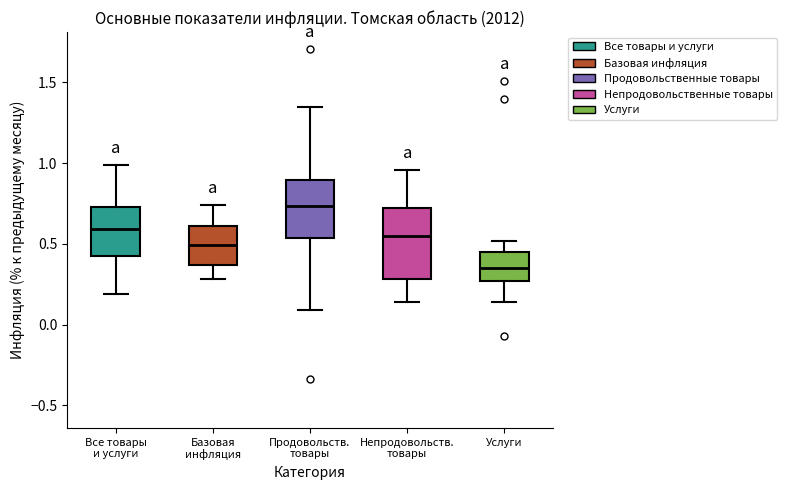

Which box has the highest median line?

Продовольств. товары